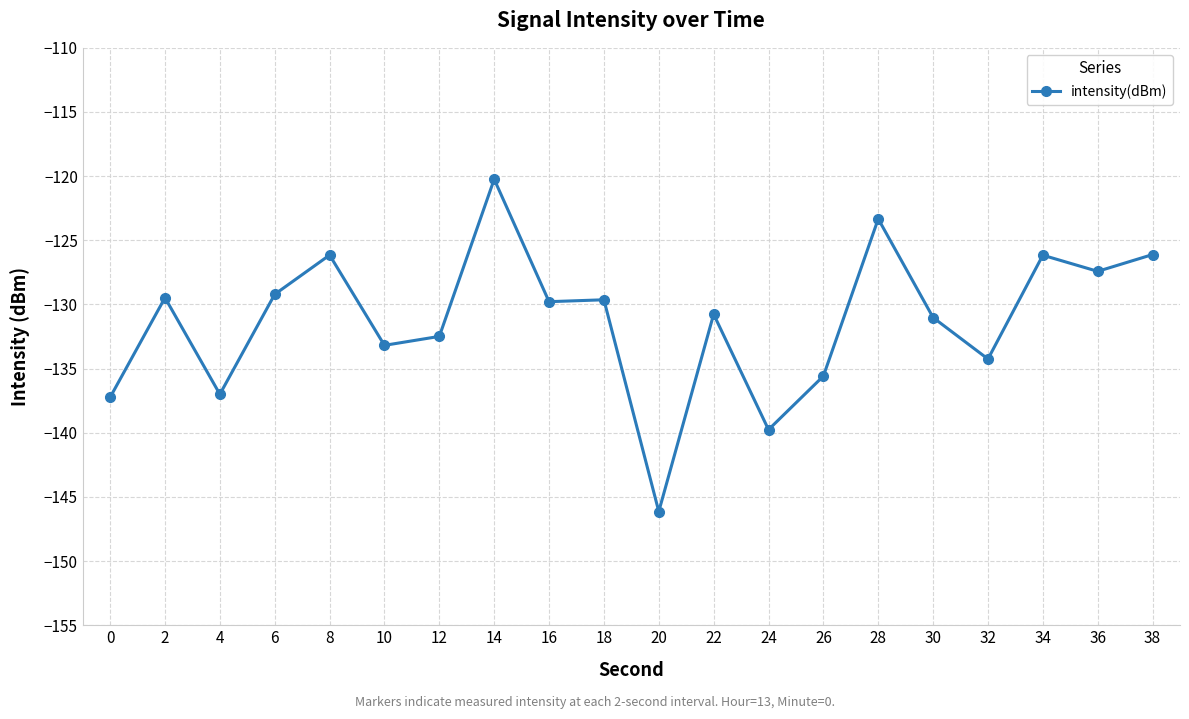

What is the approximate value at 34?

-126.2